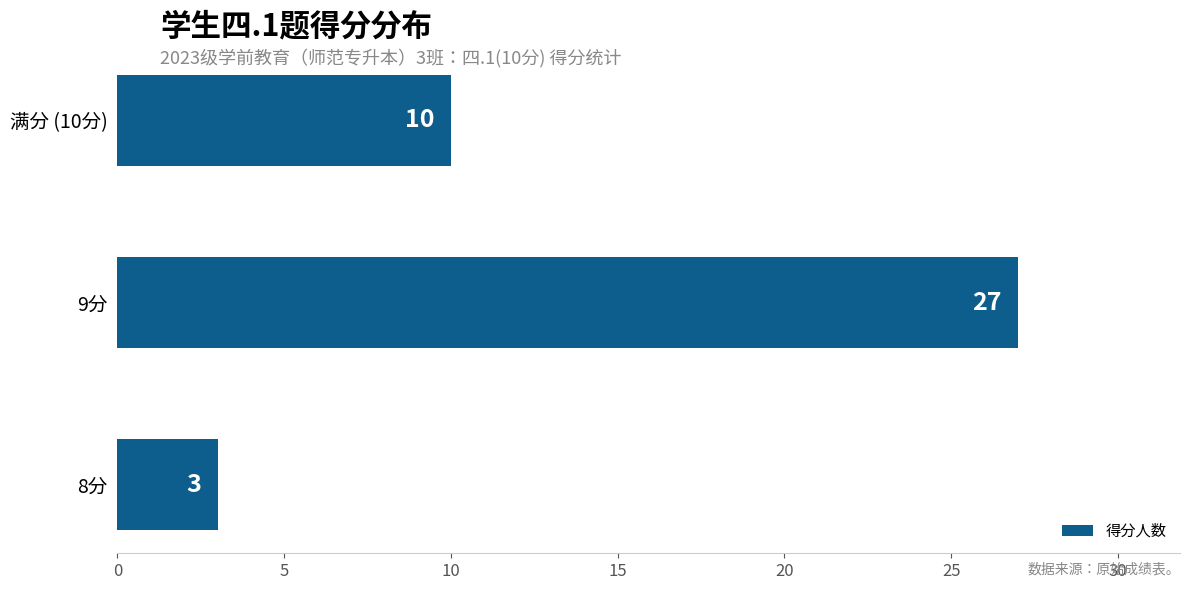

Reading bottom to top, transcribe all the data shown in this chart.

3	27	10